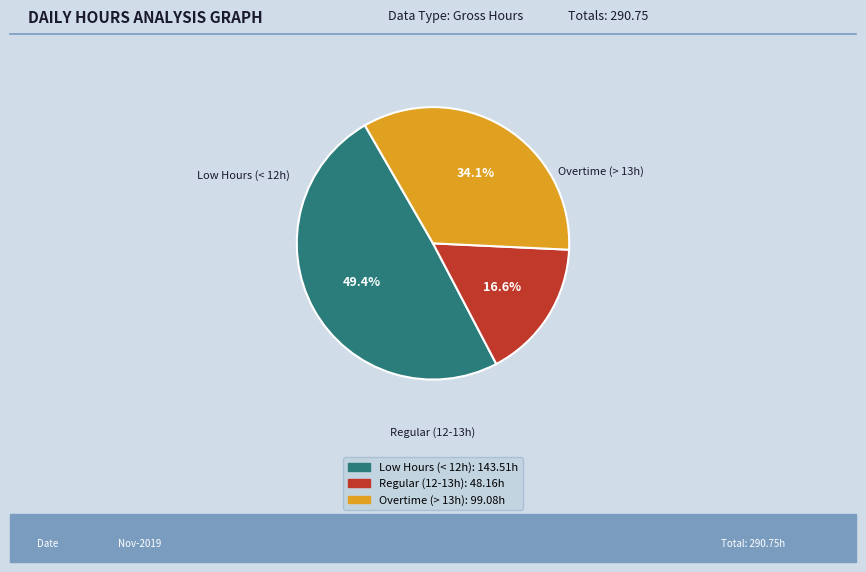

Does any single category account for the majority?

No